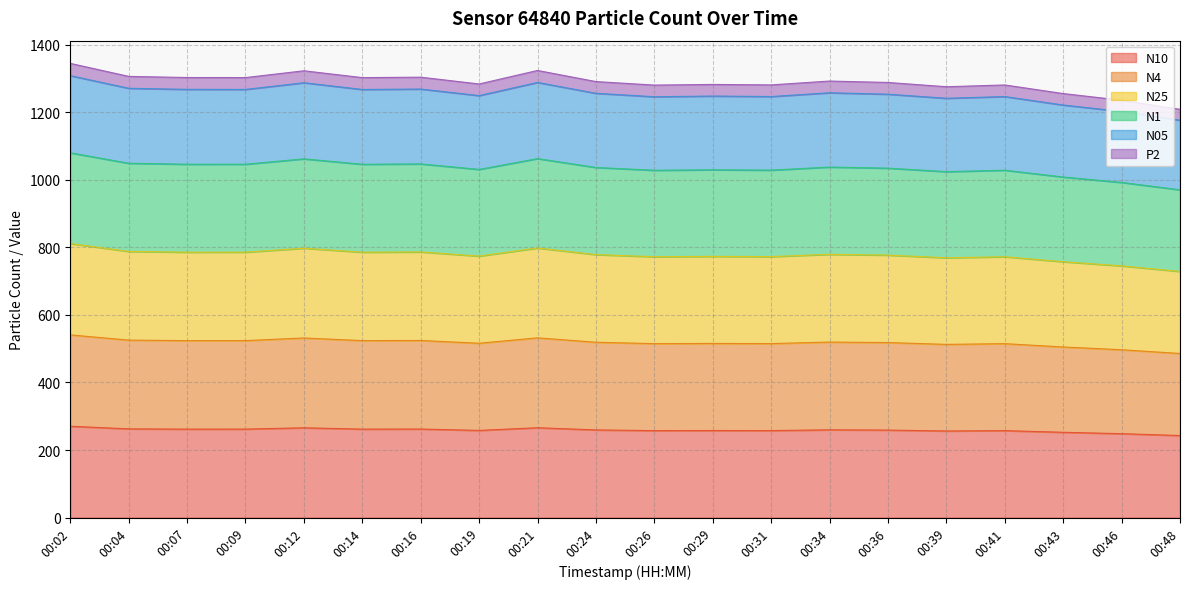

What is the total value across all series at 00:41?

1280.8